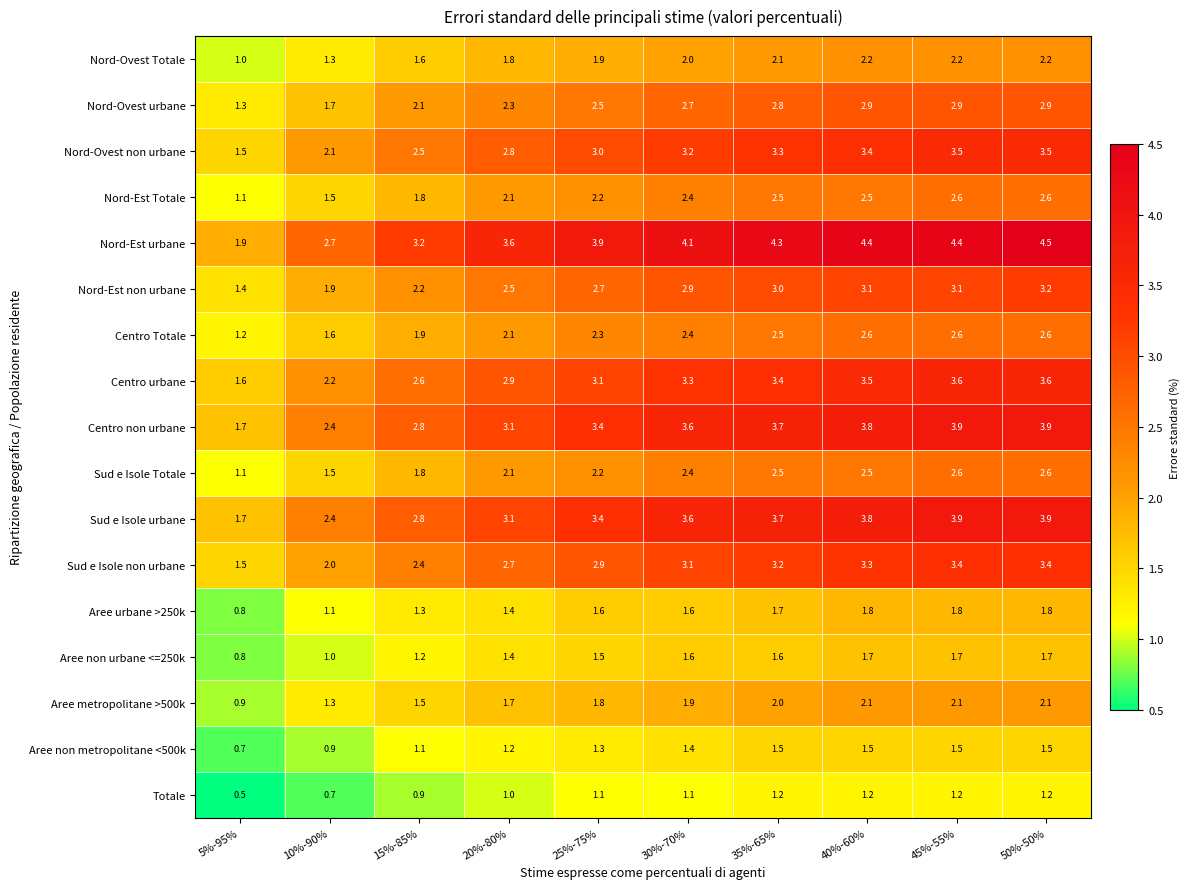

At which category is the sum across all series the highest?

50%-50%